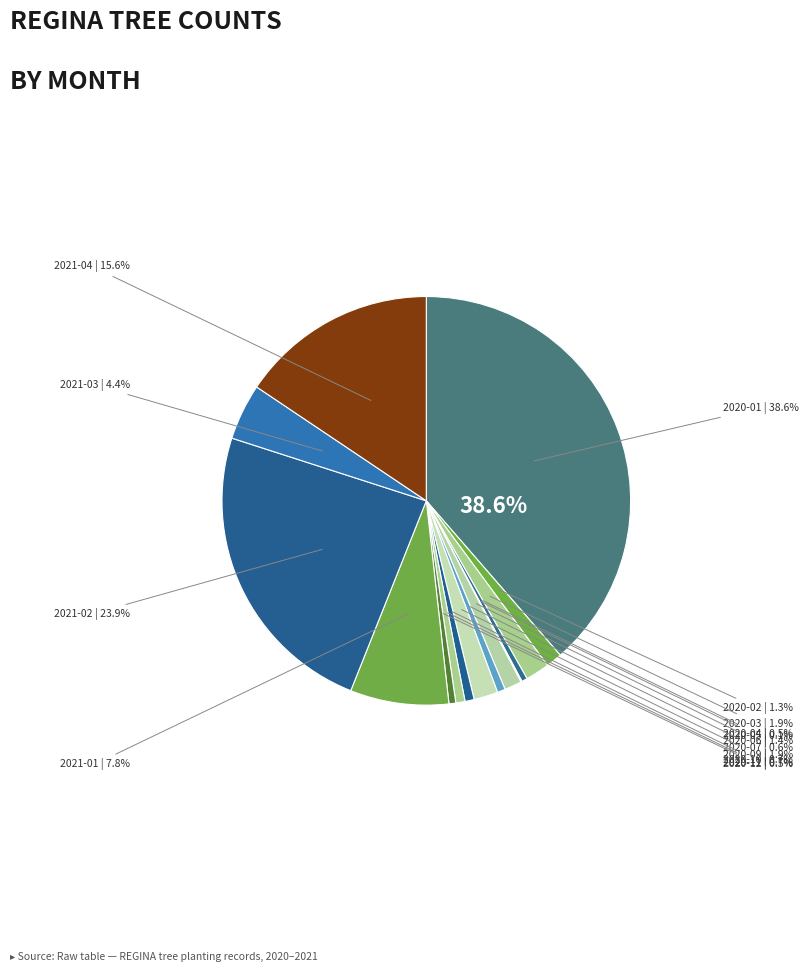

What is the largest slice in the pie chart?

2020-01